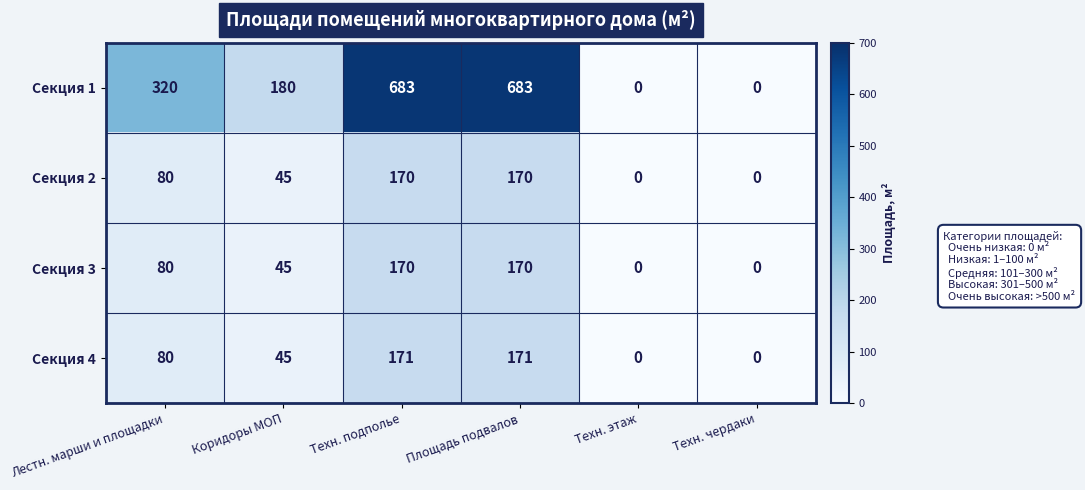

At how many categories does at least one series exceed 501?

2